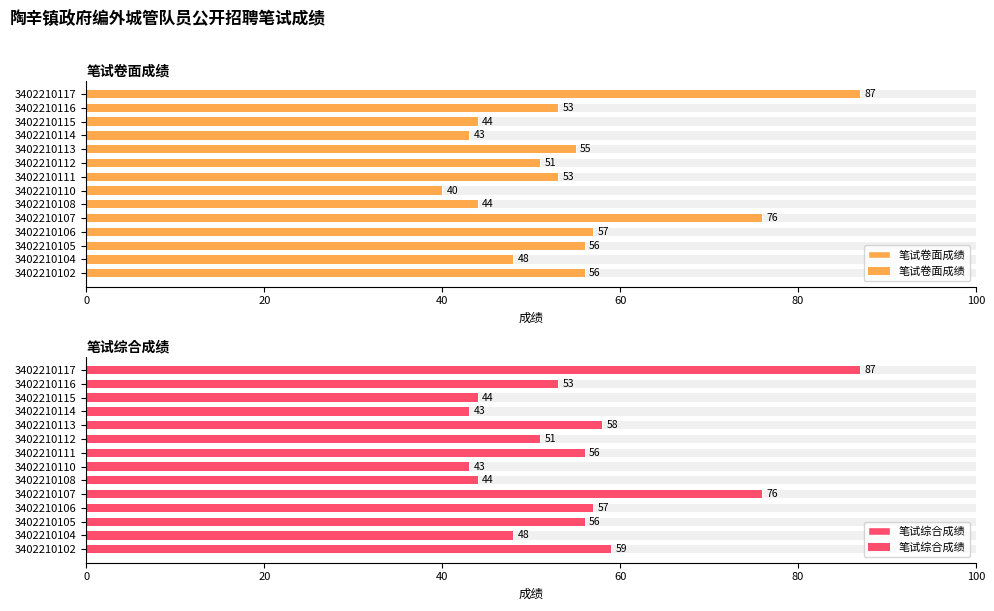

What is the sum of all 笔试综合成绩 values?

775